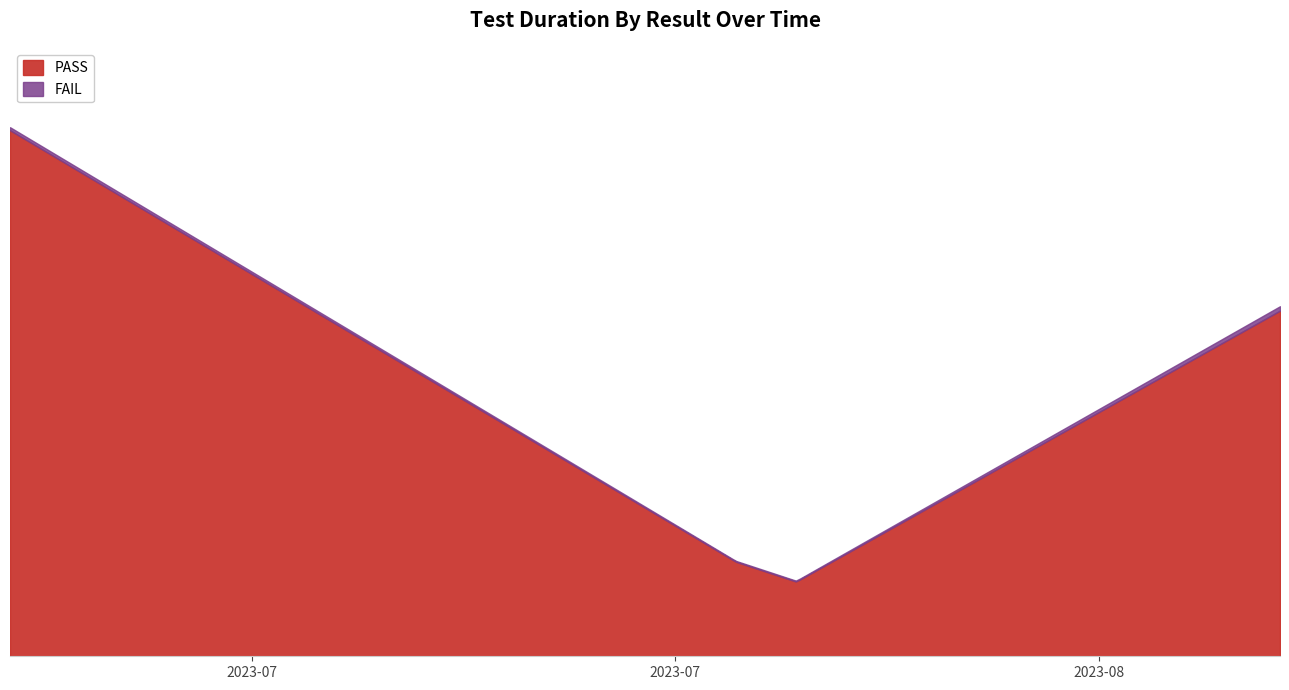

What is the difference between the maximum and second lowest values in the PASS series?

13.5